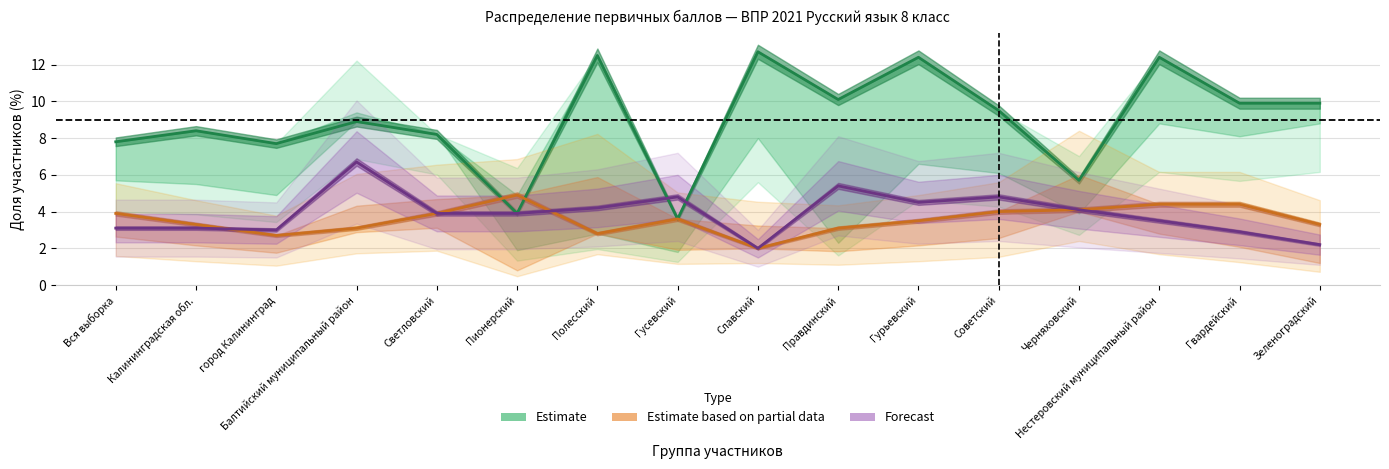

Which series changed the most between Калининградская обл. and Зеленоградский?

Estimate